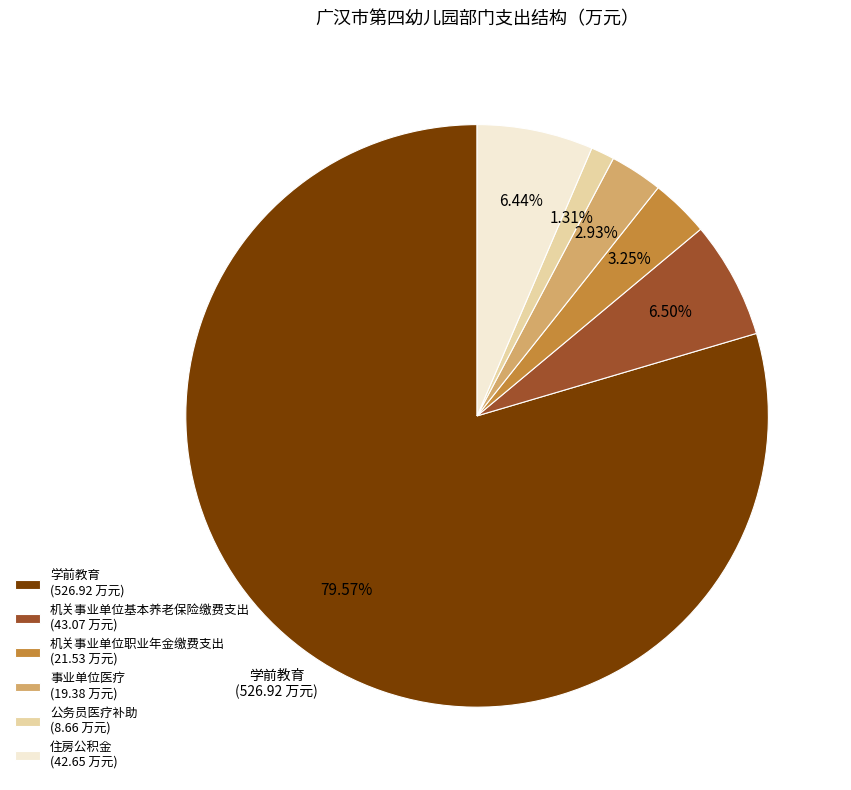

Is the sum of 事业单位医疗 (19.38 万元) and 公务员医疗补助 (8.66 万元) greater than half?

No